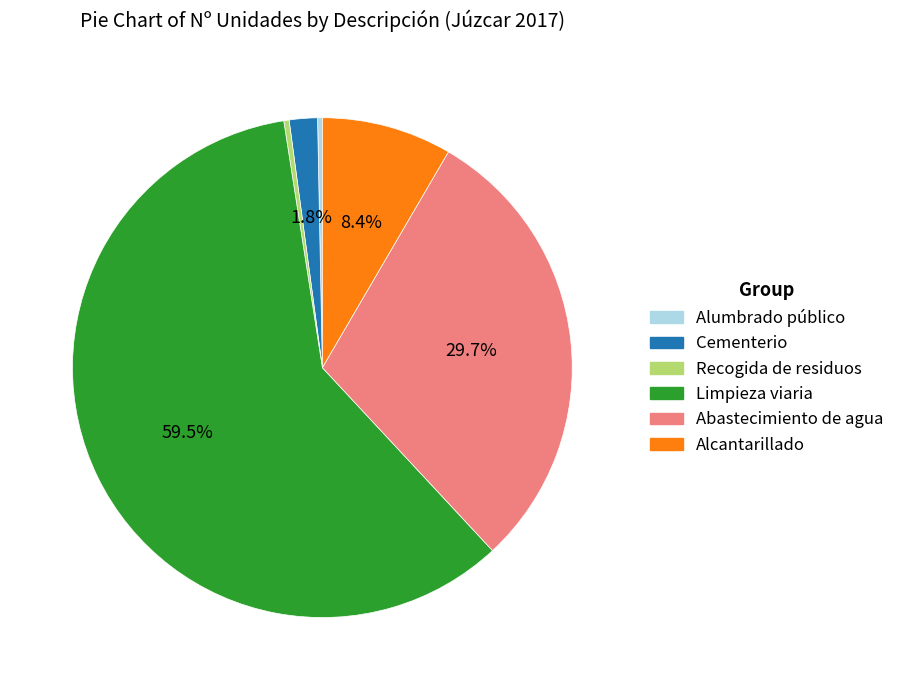

To the nearest percent, what percentage of the pie is Cementerio?

2%